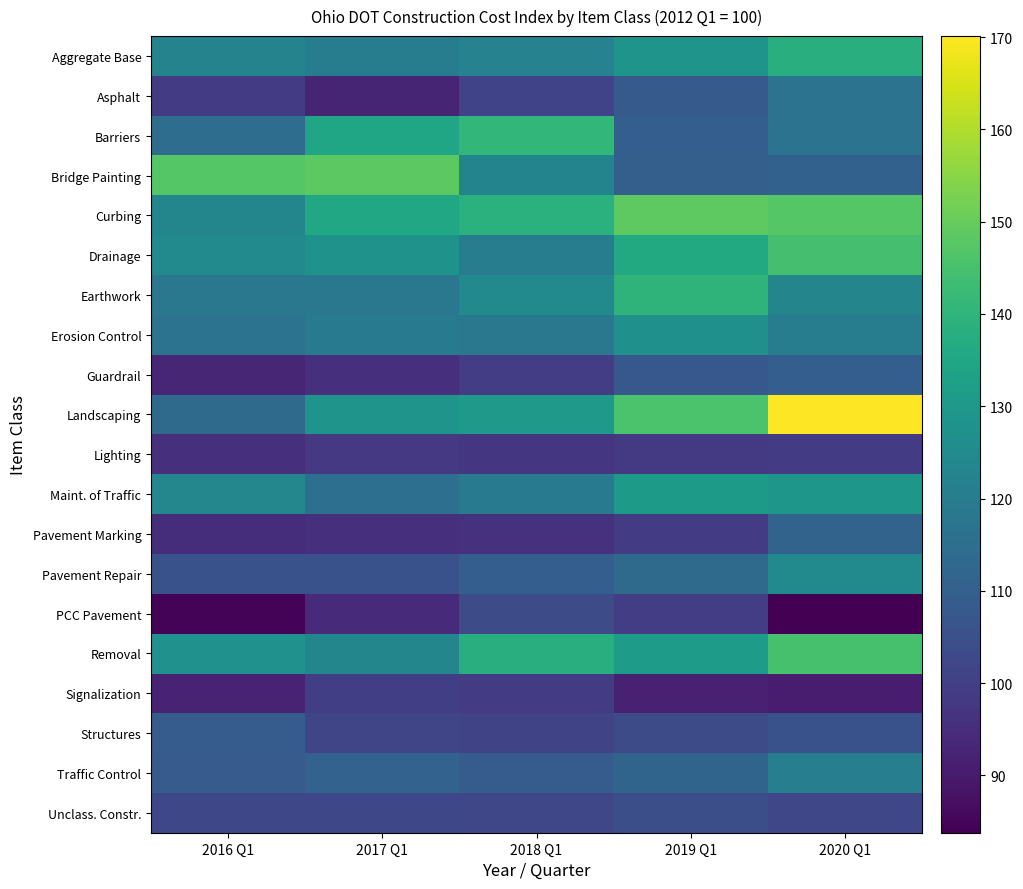

At which category is the sum across all series the highest?

2020 Q1